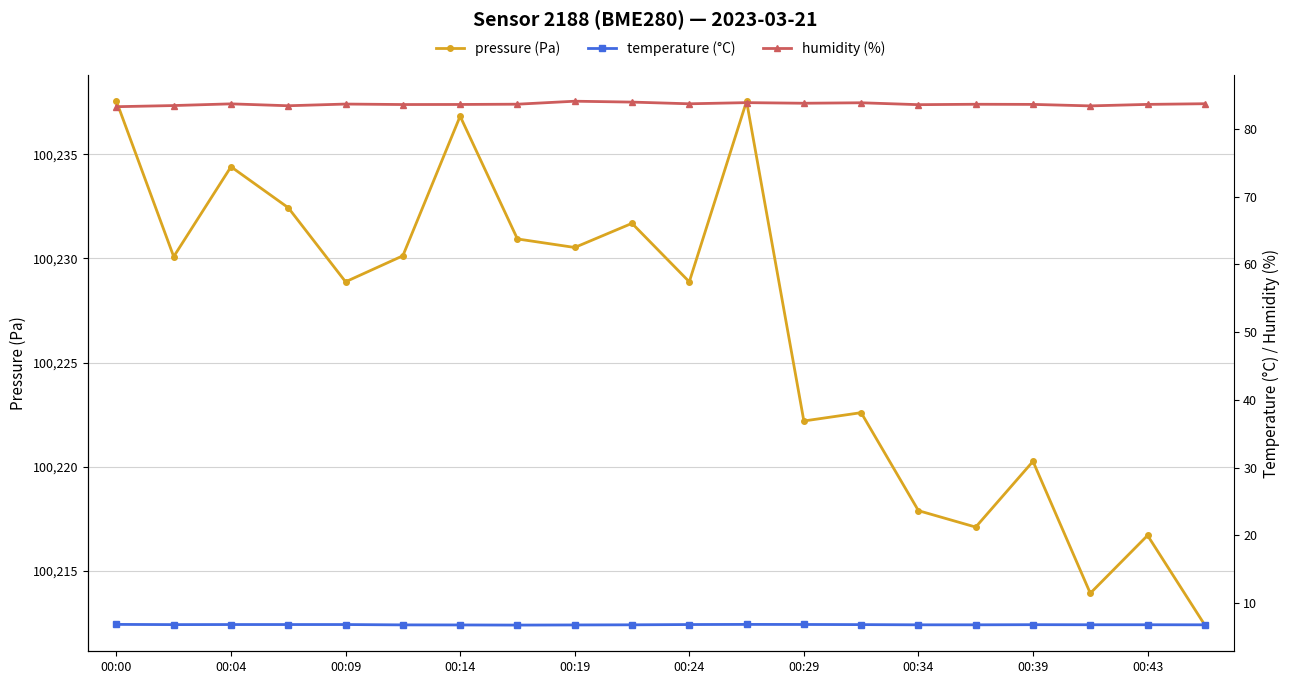

Which category has the highest value in the pressure (Pa) series?

00:00